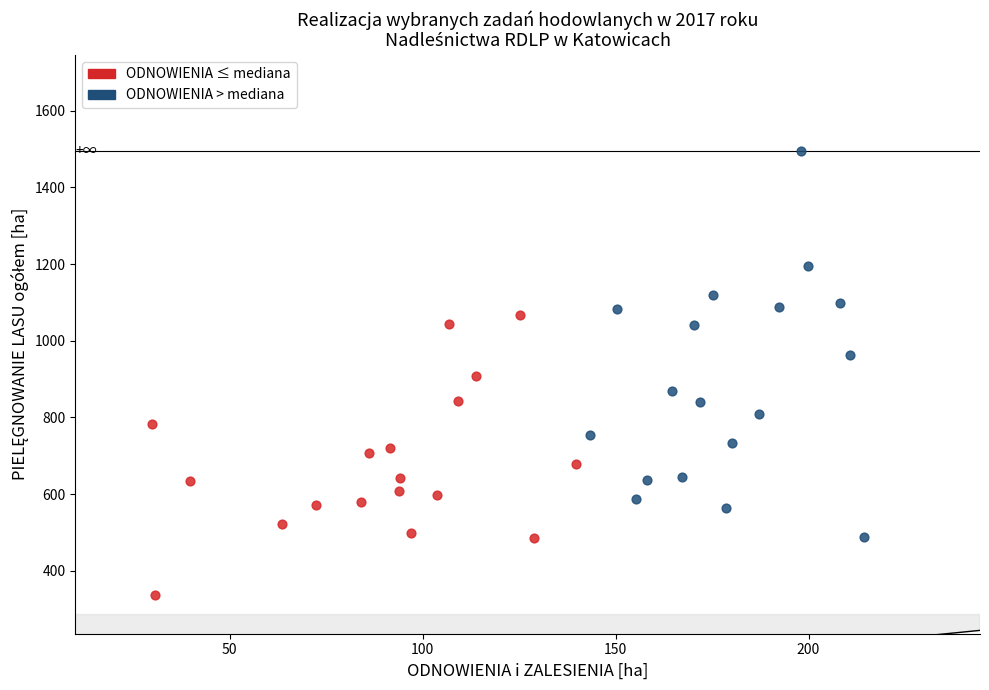

Which series has the largest Y range (max minus min)?

ODNOWIENIA > mediana